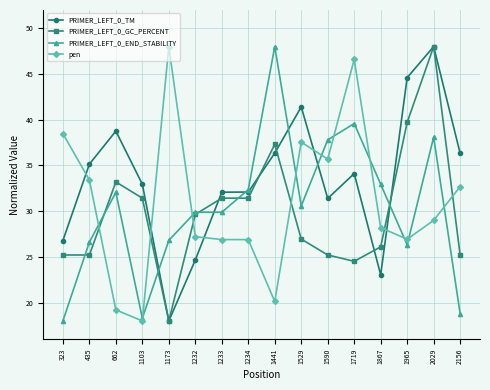

The value of PRIMER_LEFT_0_GC_PERCENT at 1232 is 29.6. True or false?

True